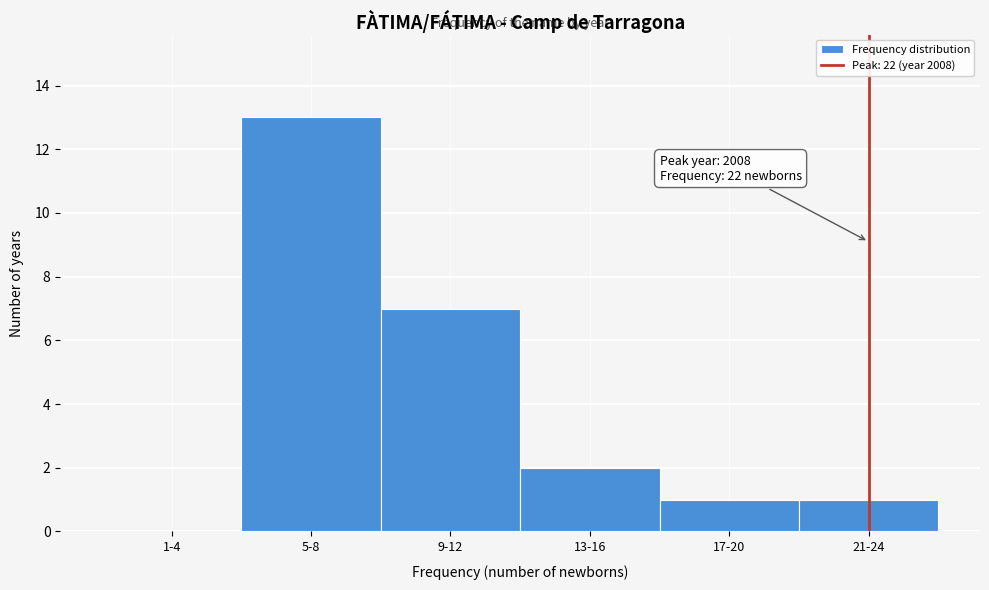

Reading left to right, list all the values displayed in this chart.

1-4=0	5-8=13	9-12=7	13-16=2	17-20=1	21-24=1